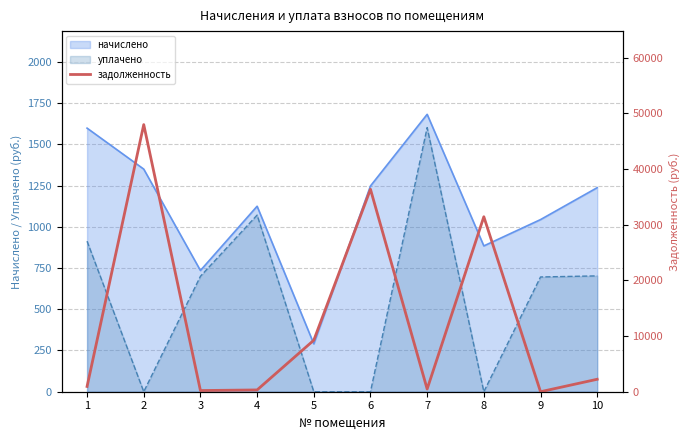

What is the lowest value of the начислено series?

290.4